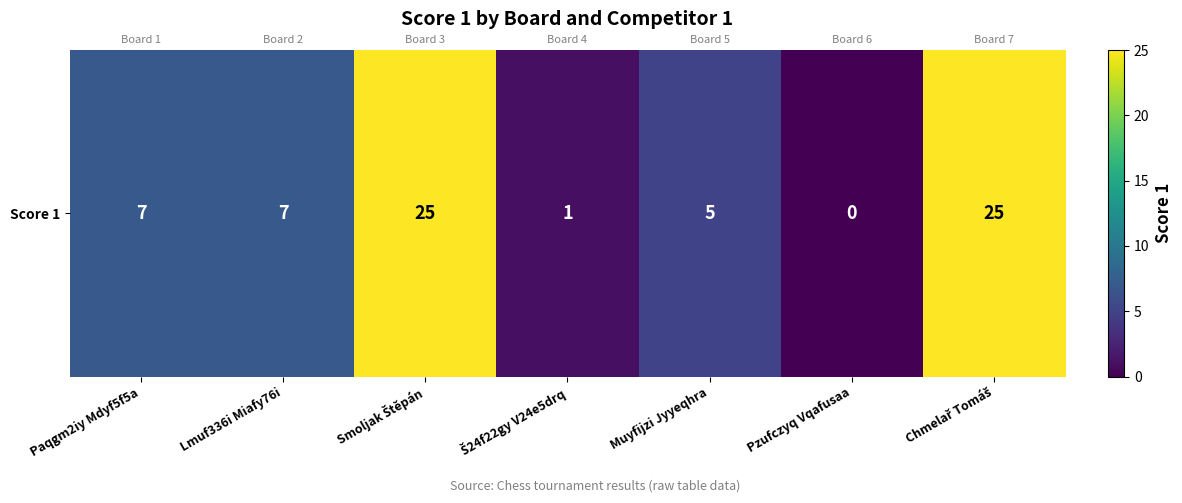

Count the number of data series in this chart.

1